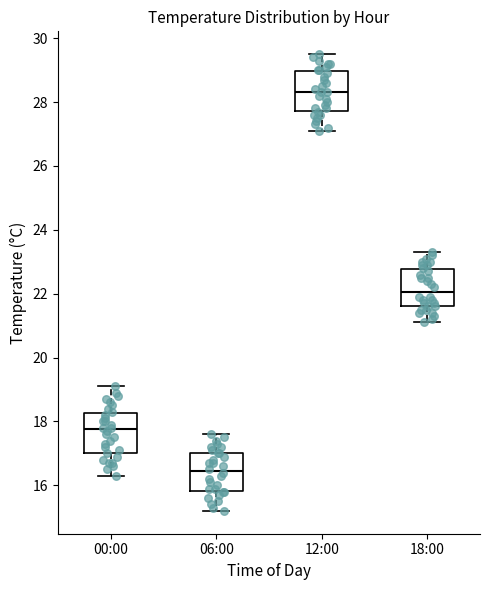

Reading left to right, transcribe this box plot: for each box, give where its median line is, the range the box spans, and where its two whiskers end, as read against the y-axis. The values are not printed on the chart, so give them approximately, as read against the axis.

00:00: median 17.8, box 17.0 to 18.2, whiskers 16.4 to 19.2
06:00: median 16.4, box 15.8 to 17.0, whiskers 15.2 to 17.6
12:00: median 28.4, box 27.8 to 29.0, whiskers 27.2 to 29.6
18:00: median 22.0, box 21.6 to 22.8, whiskers 21.2 to 23.4